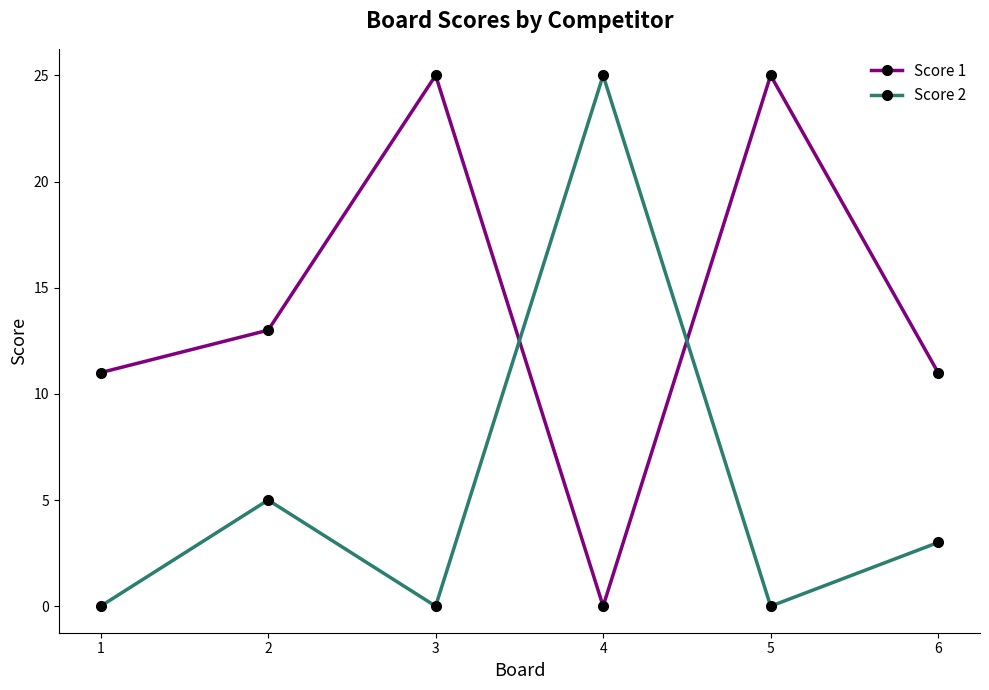

What is the maximum value shown in the chart?

25